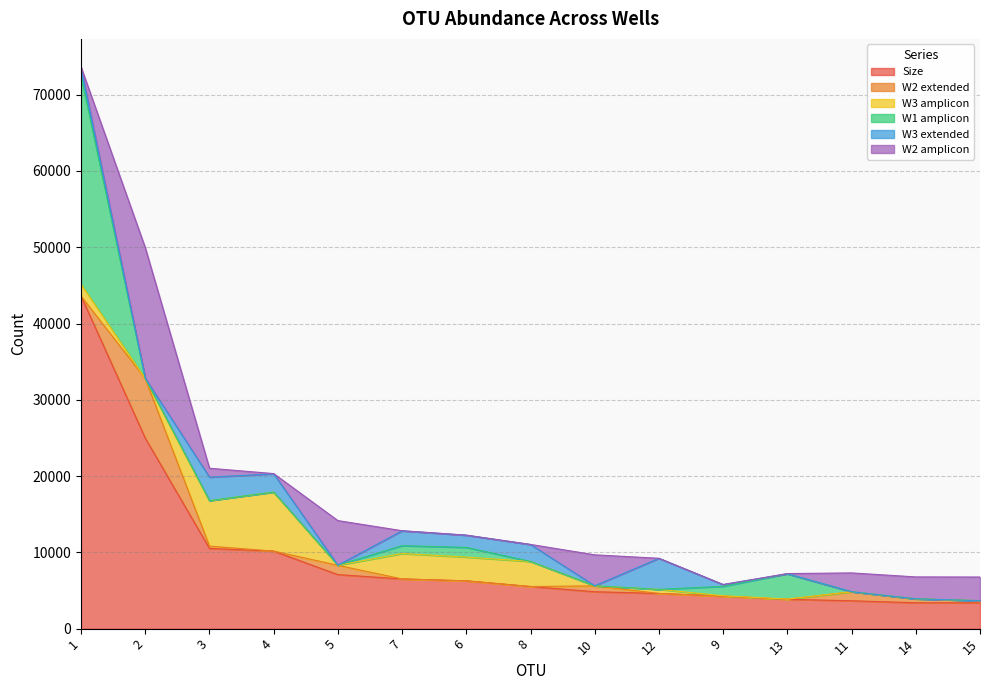

Which category has the highest value across all series?

1